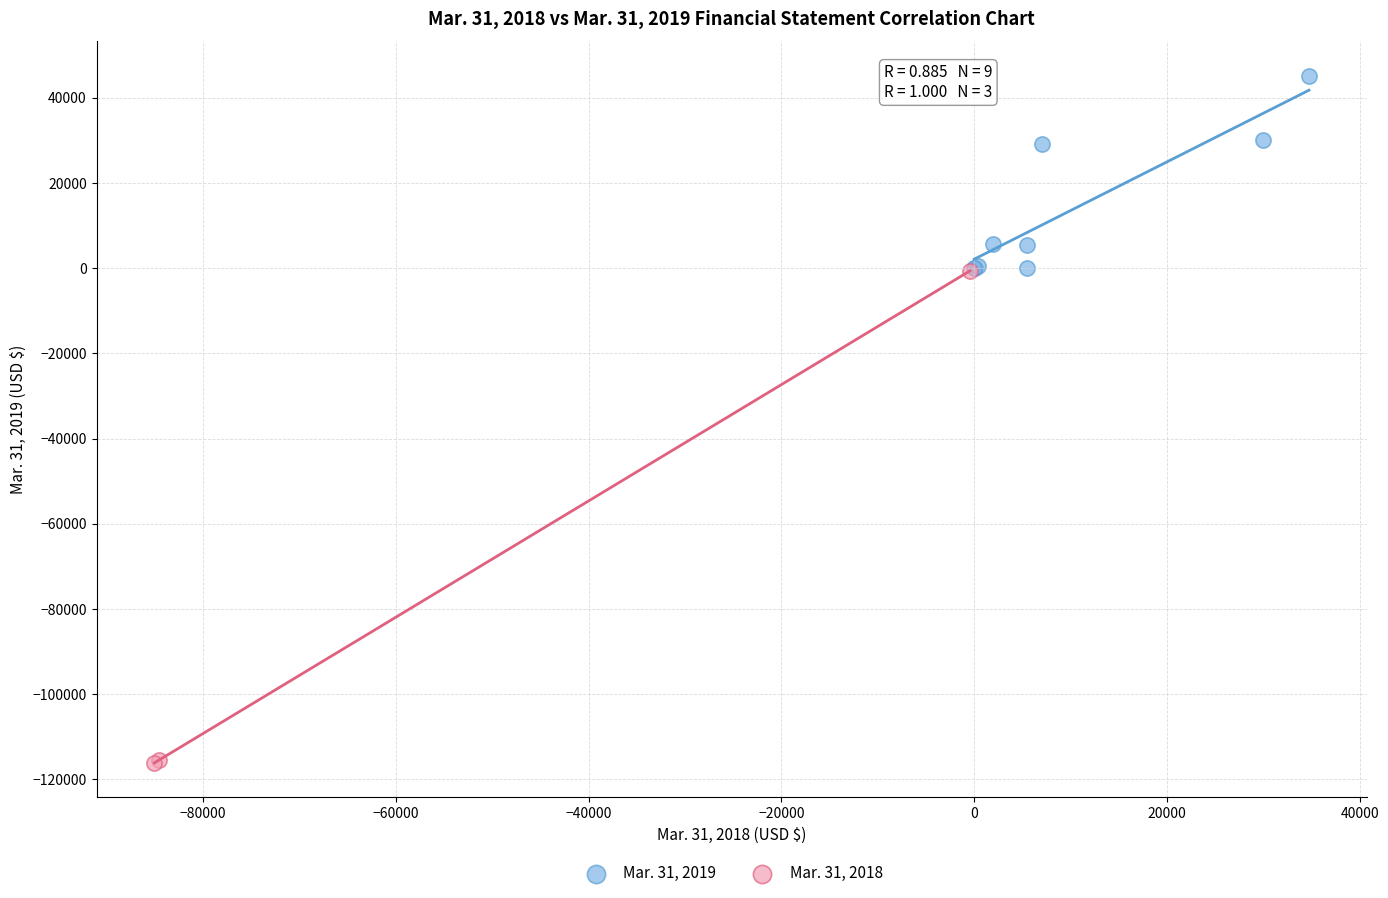

Which series contains the highest Y value?

Mar. 31, 2019